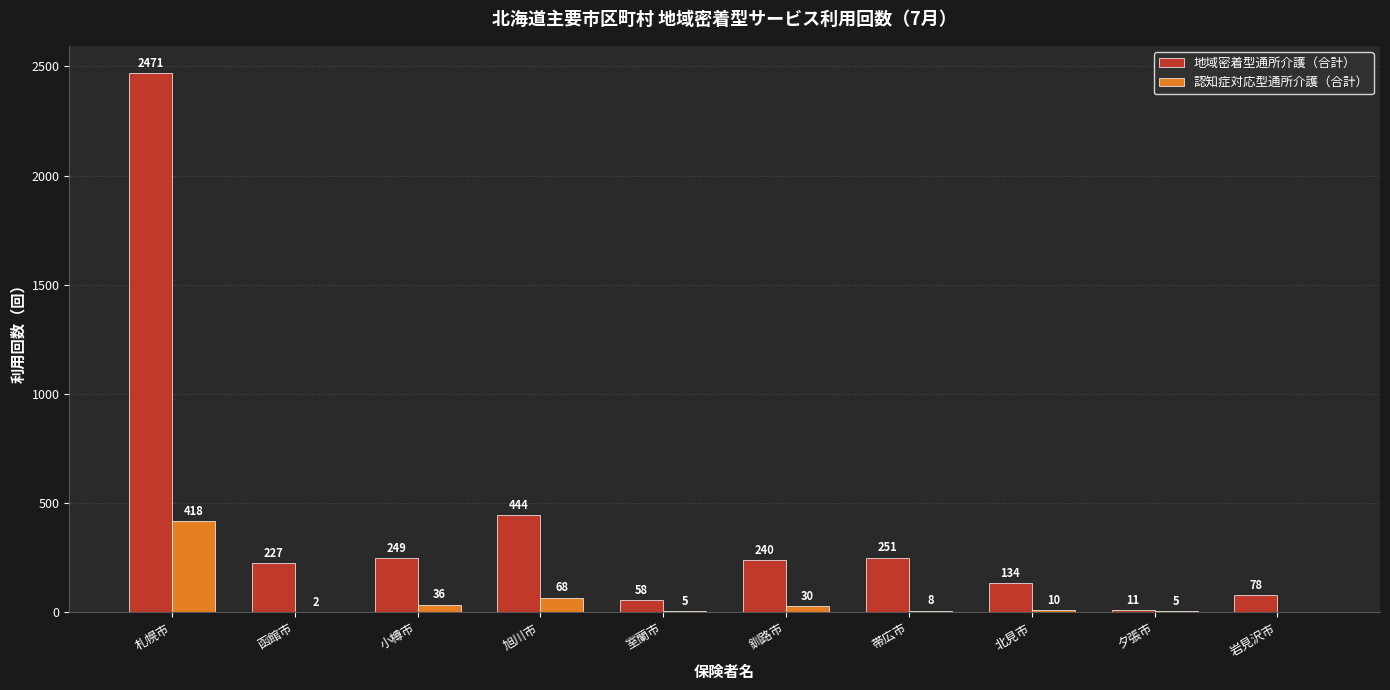

The 認知症対応型通所介護（合計） series shows 10 at 北見市. True or false?

True